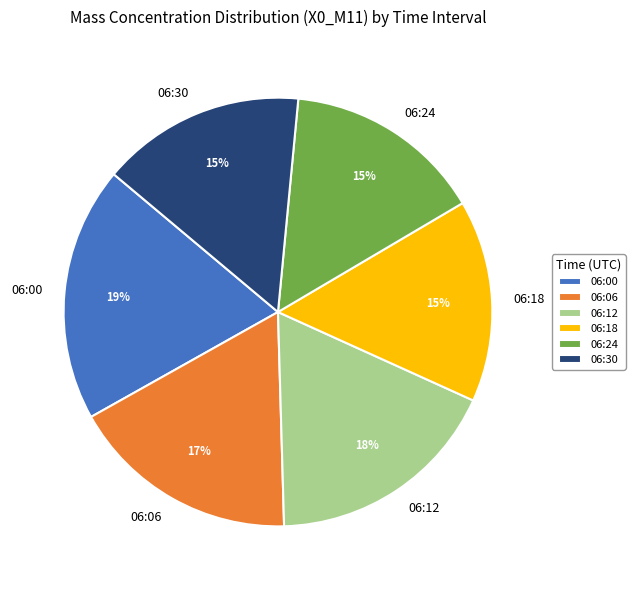

To the nearest percent, what portion does 06:24 represent?

15%